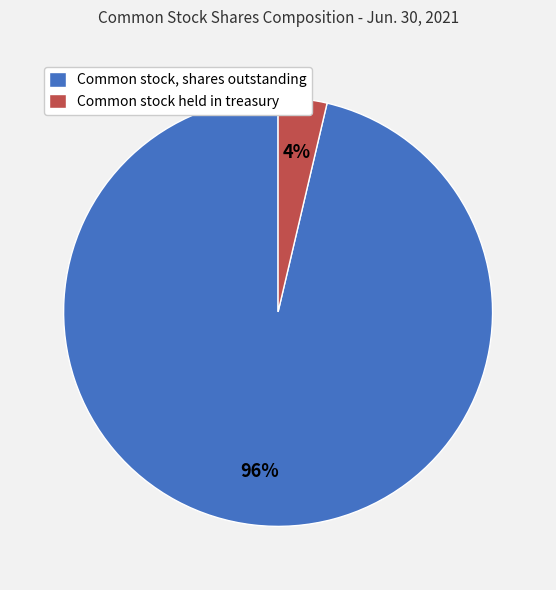

Does Common stock held in treasury represent more than half of the total?

No